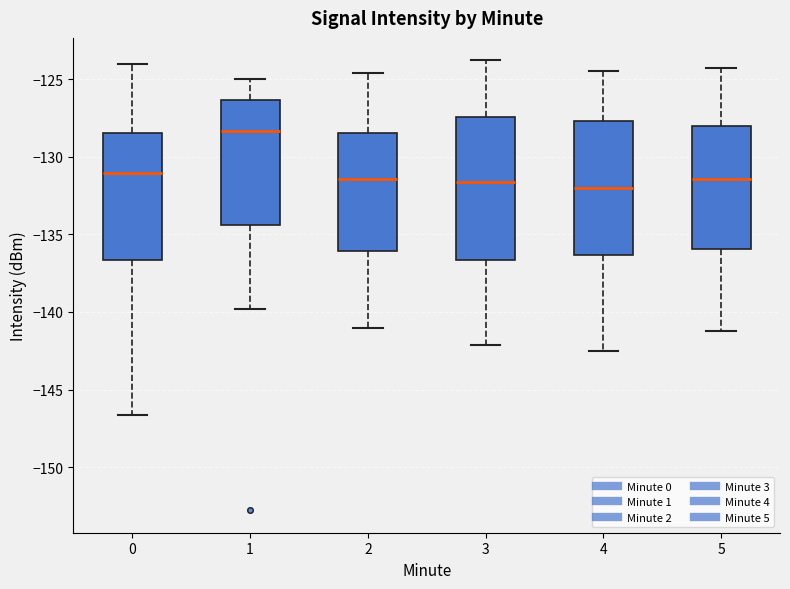

Where does the median line of the box at x = 3 sit on the y-axis? The values are not printed on the chart, so give them approximately, as read against the axis.

-131.5